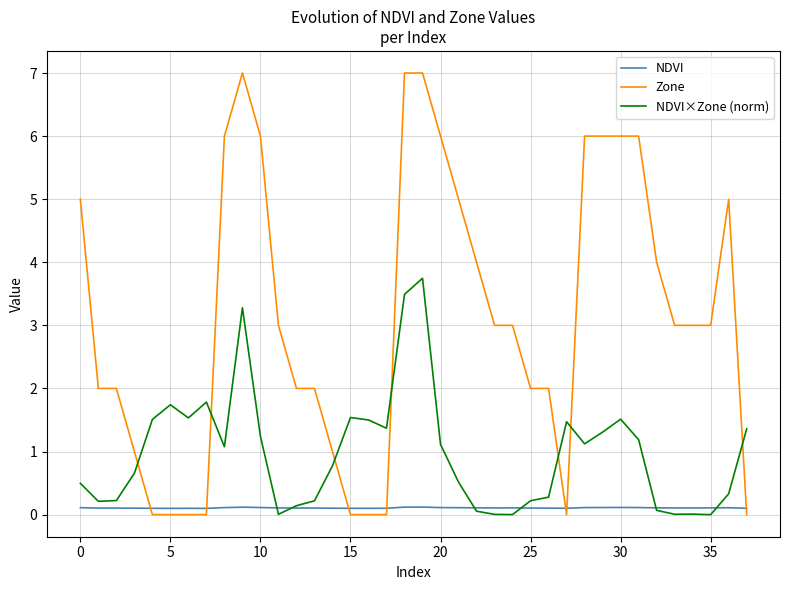

What is the greatest value displayed?

7.0